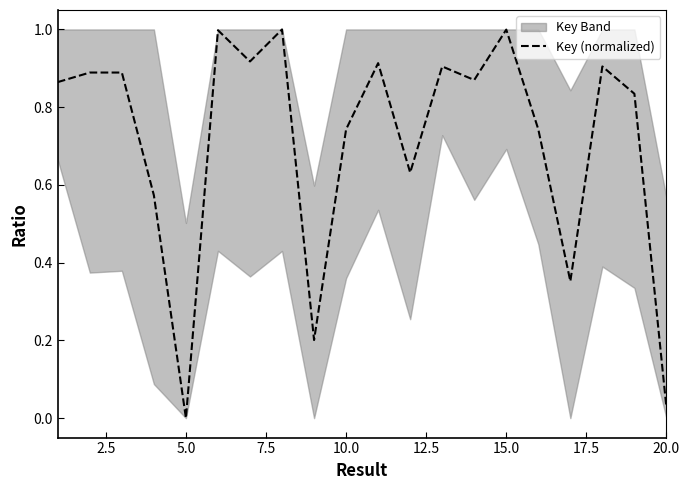

Which category has the lowest value in the Key (normalized) series?

5.0